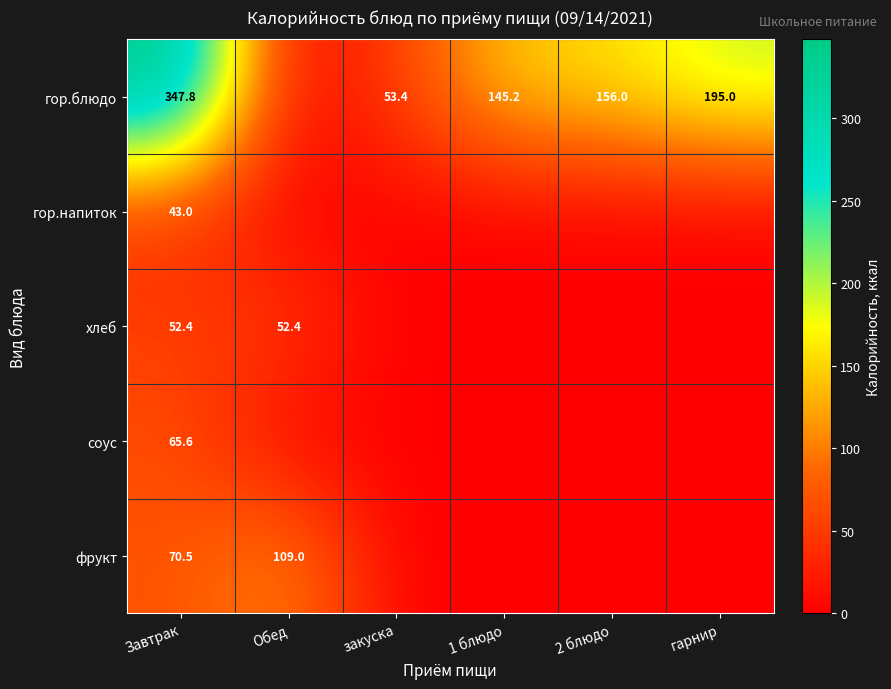

The хлеб series shows 52.4 at Обед. True or false?

True